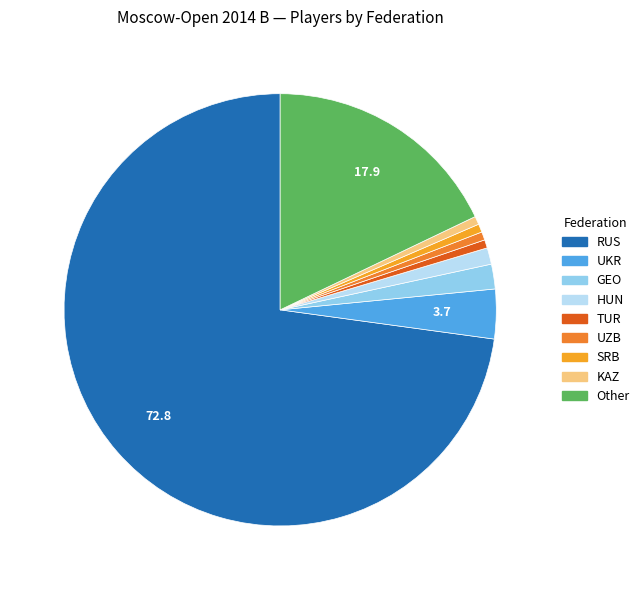

To the nearest percent, what is the combined percentage of HUN and UZB?

2%